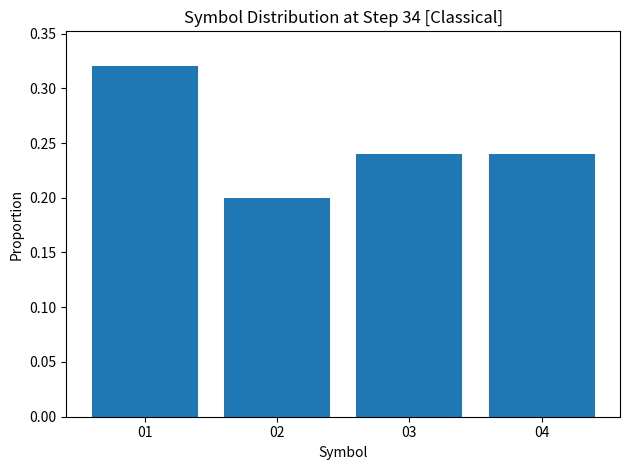

What is the sum of the values at 02 and 04?

0.4